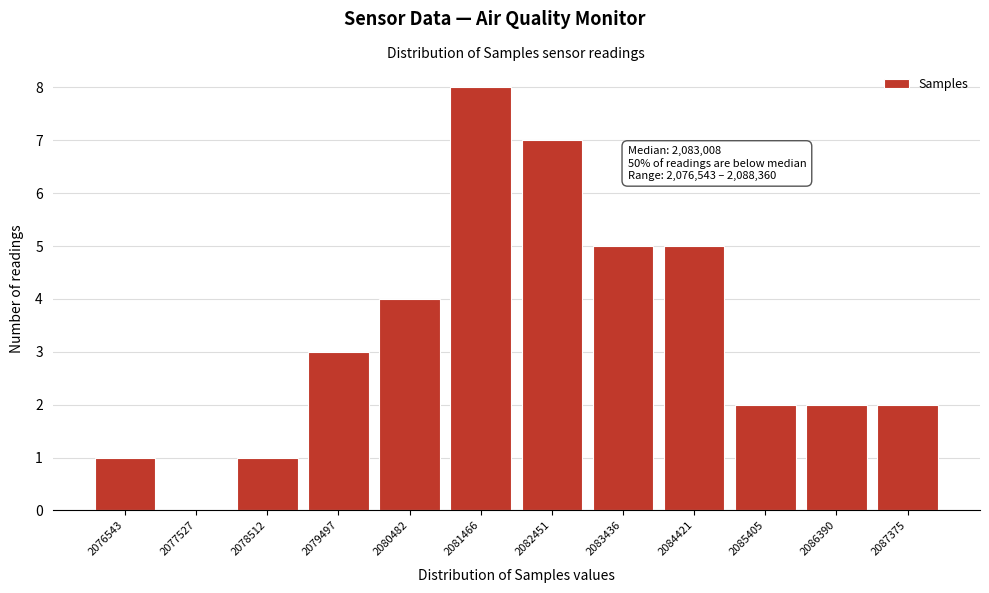

Reading left to right, transcribe all the data shown in this chart.

2076543=1	2077527=0	2078512=1	2079497=3	2080482=4	2081466=8	2082451=7	2083436=5	2084421=5	2085405=2	2086390=2	2087375=2